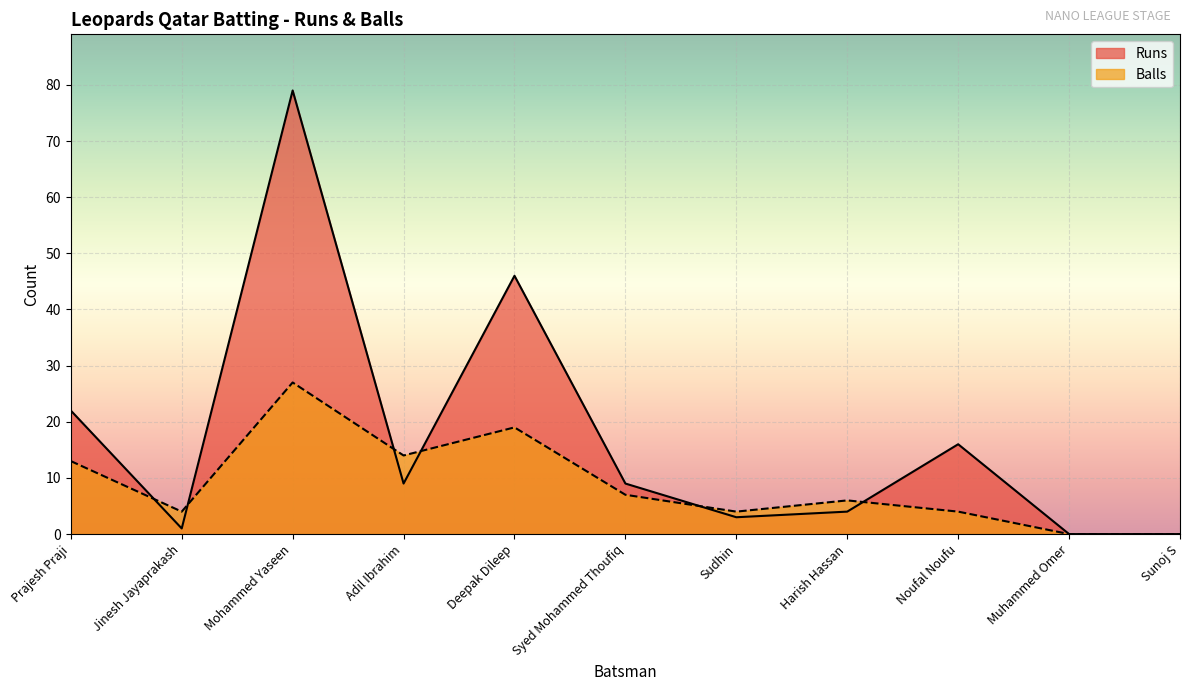

Where is Balls nearest to the value 13?

Prajesh Praji